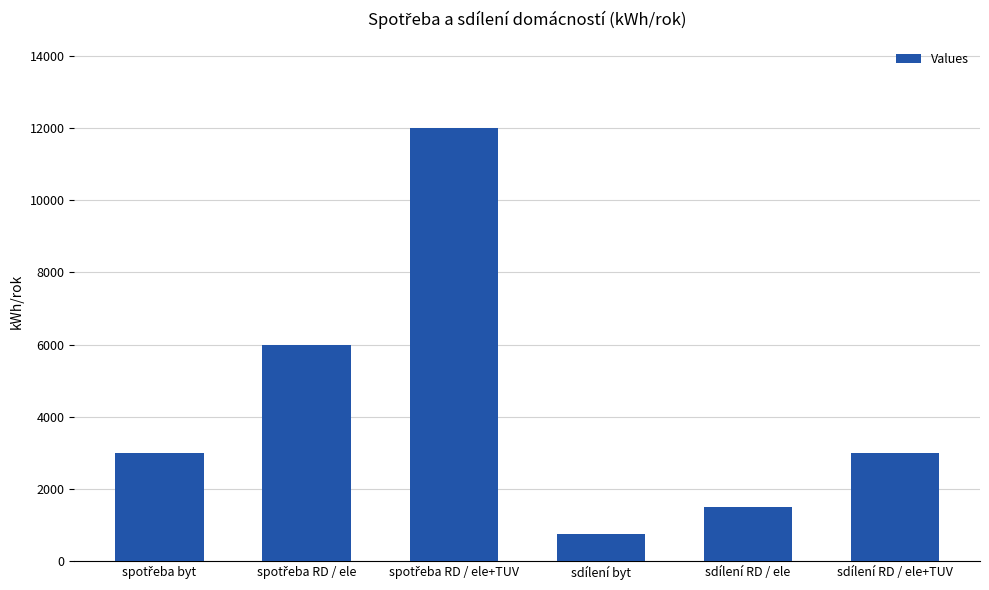

What is the approximate value at sdílení RD / ele, to the nearest 10?

1500